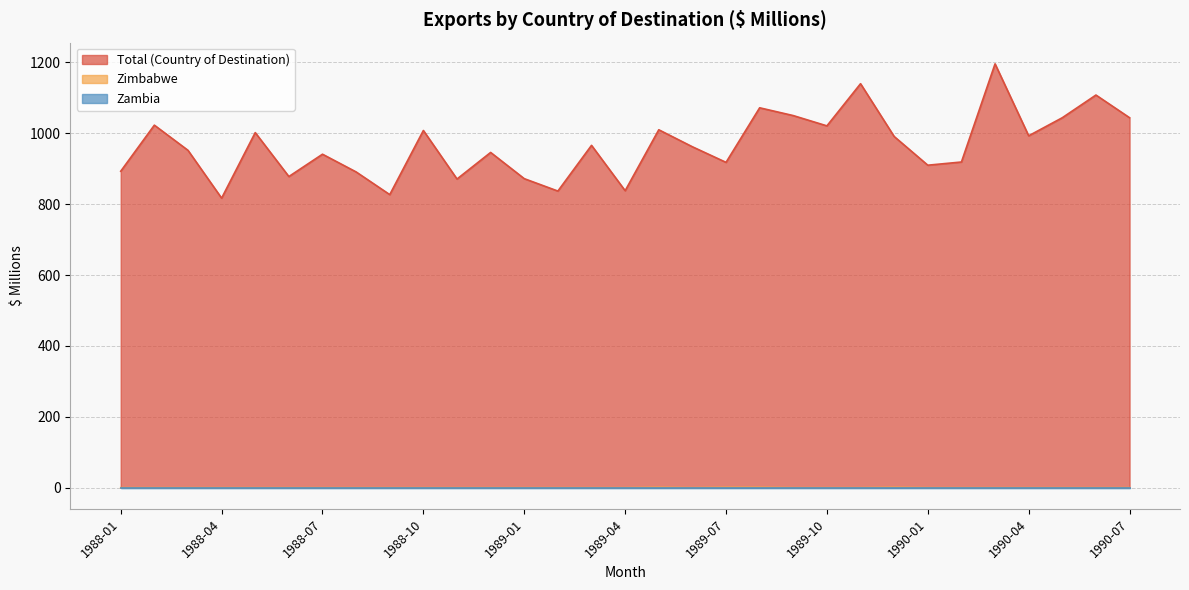

What is the sum of all Zimbabwe values?

4